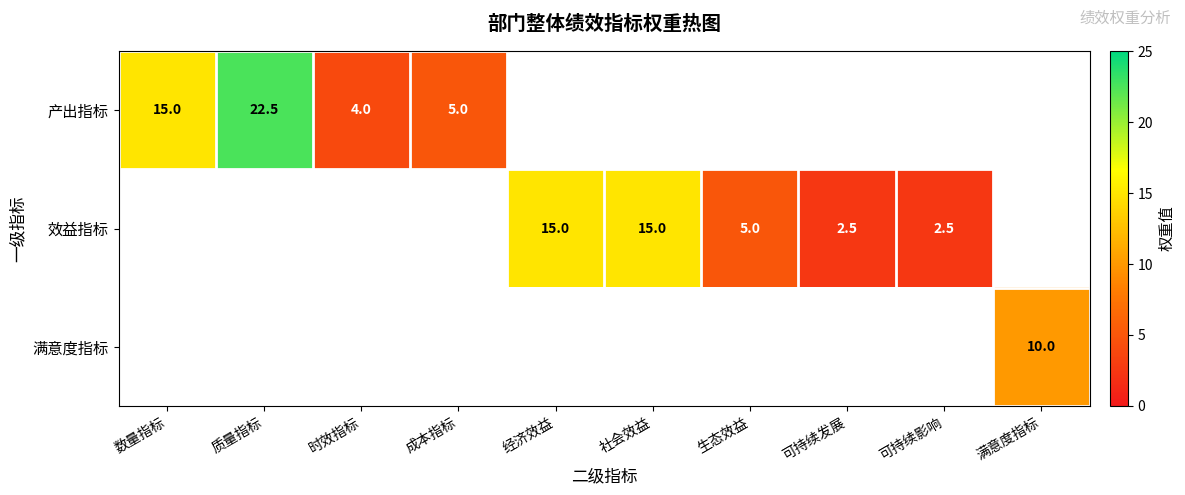

The 效益指标 series shows 3.6 at 可持续发展. True or false?

False